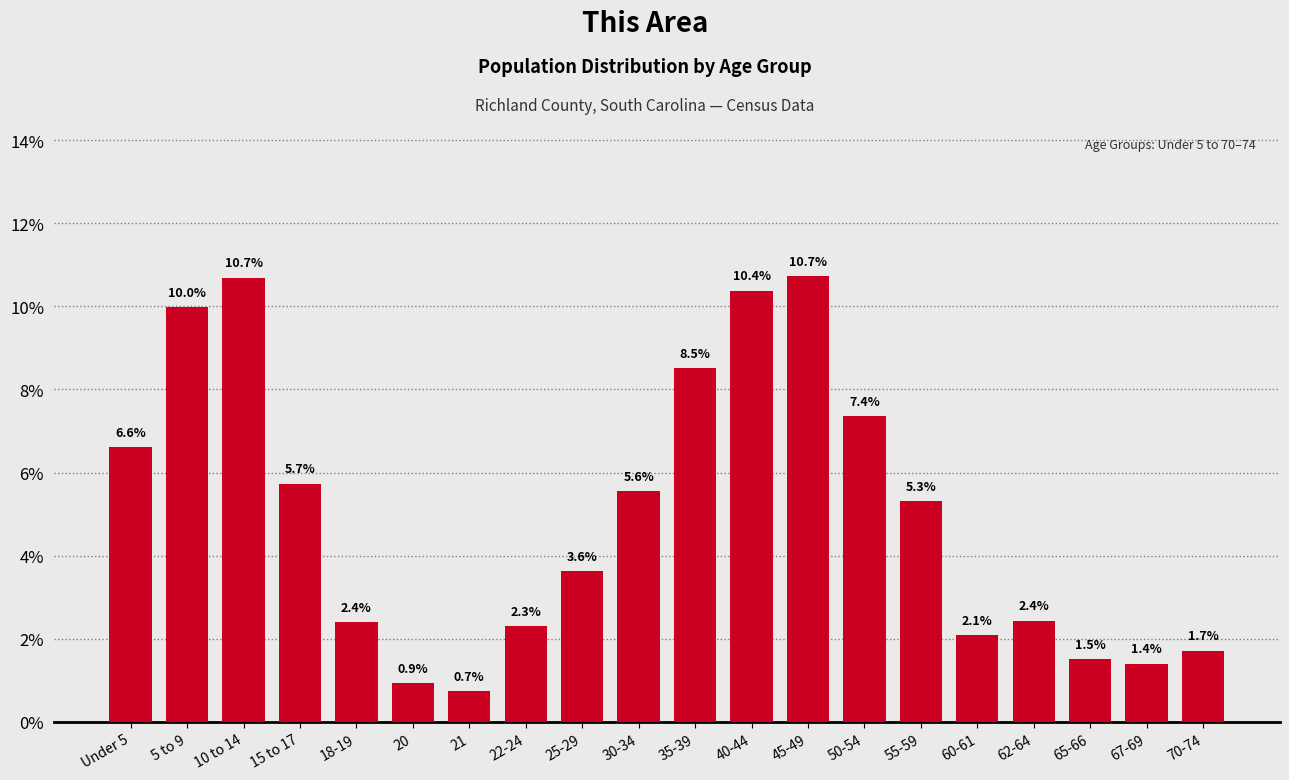

Reading left to right, list all the values displayed in this chart.

Under 5=6.6	5 to 9=10.0	10 to 14=10.7	15 to 17=5.7	18-19=2.4	20=0.9	21=0.7	22-24=2.3	25-29=3.6	30-34=5.6	35-39=8.5	40-44=10.4	45-49=10.7	50-54=7.4	55-59=5.3	60-61=2.1	62-64=2.4	65-66=1.5	67-69=1.4	70-74=1.7